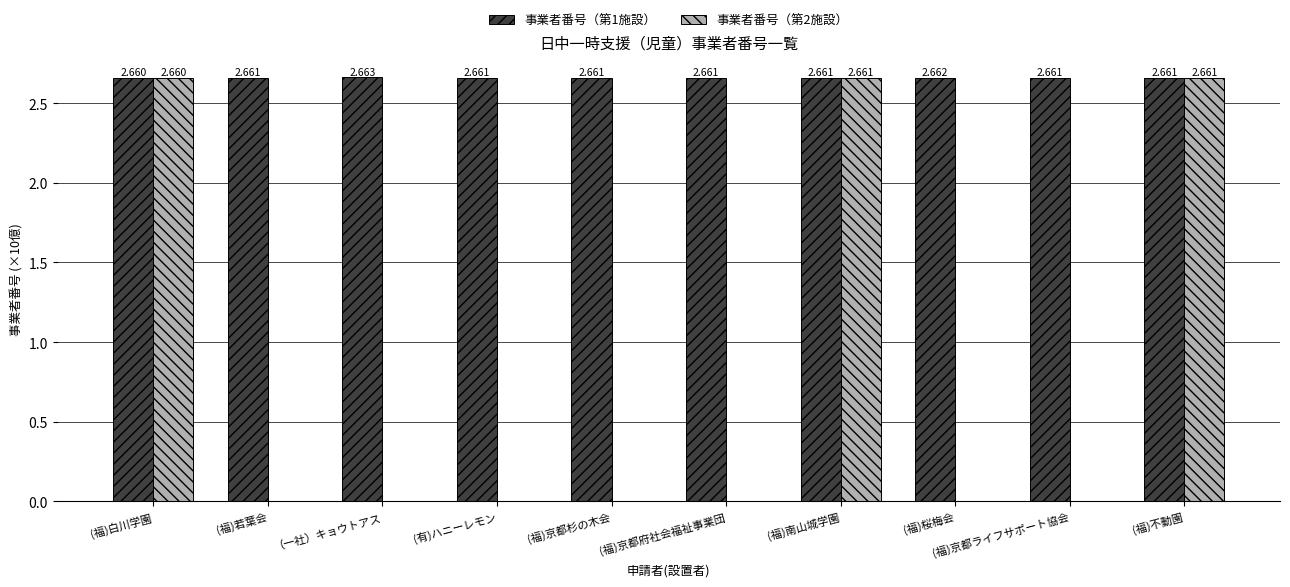

Where is 事業者番号（第1施設） nearest to the value 2?

(福)白川学園